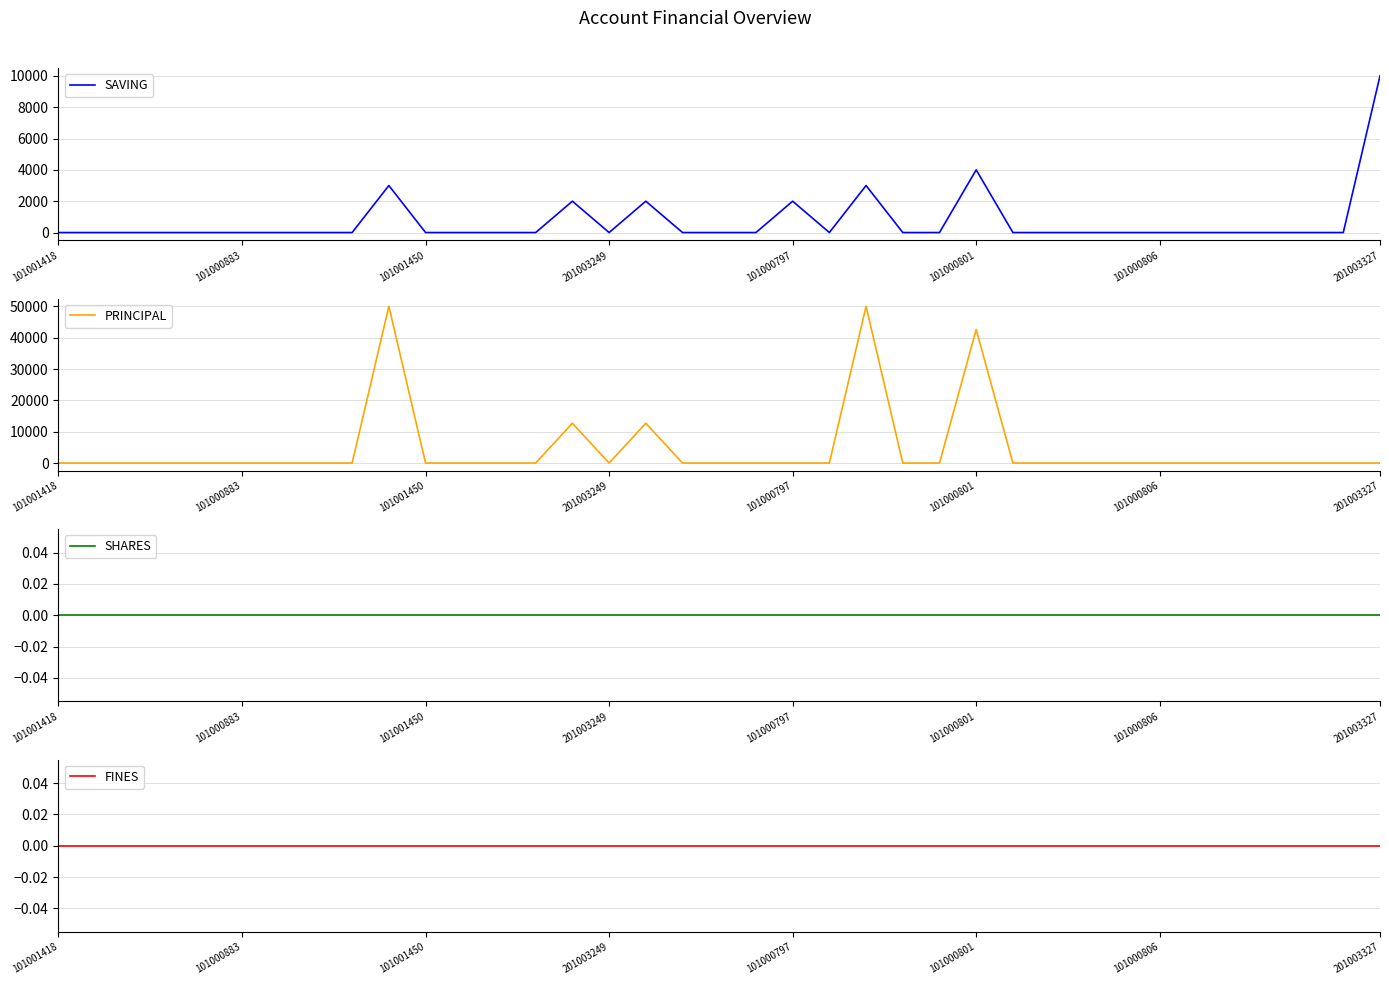

Which label corresponds to the smallest value in the chart?

101001418